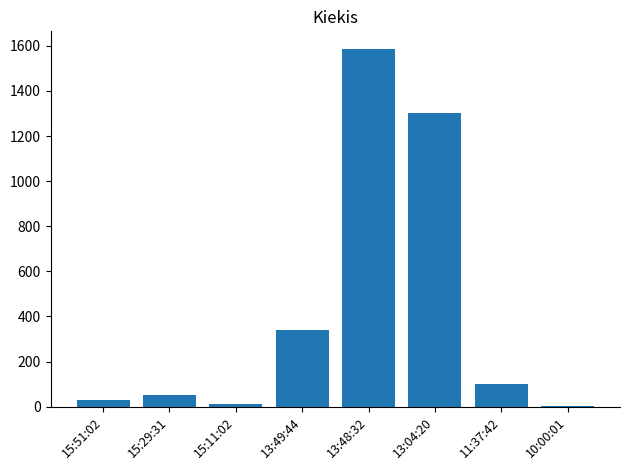

Is it true that the value at 15:29:31 is 50?

True